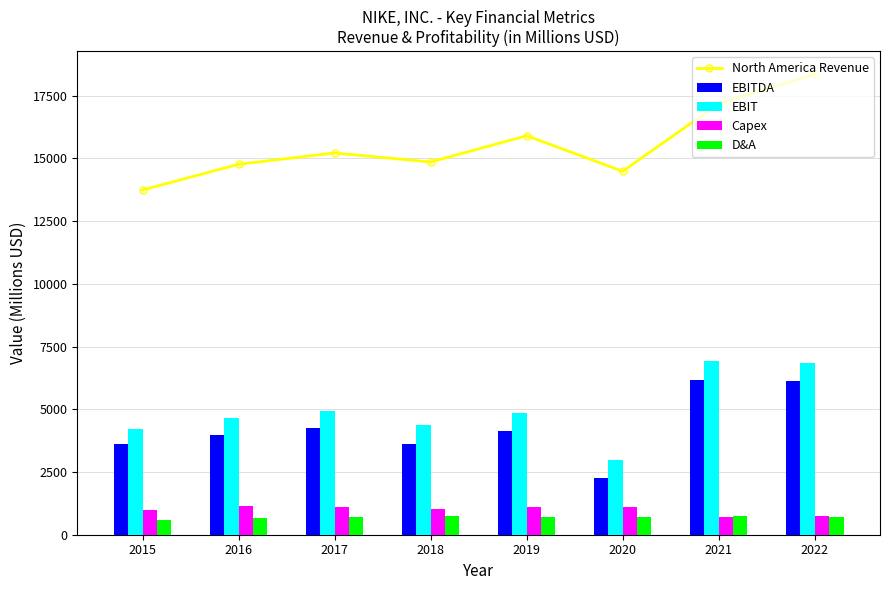

Which category has the highest value across all series?

2022